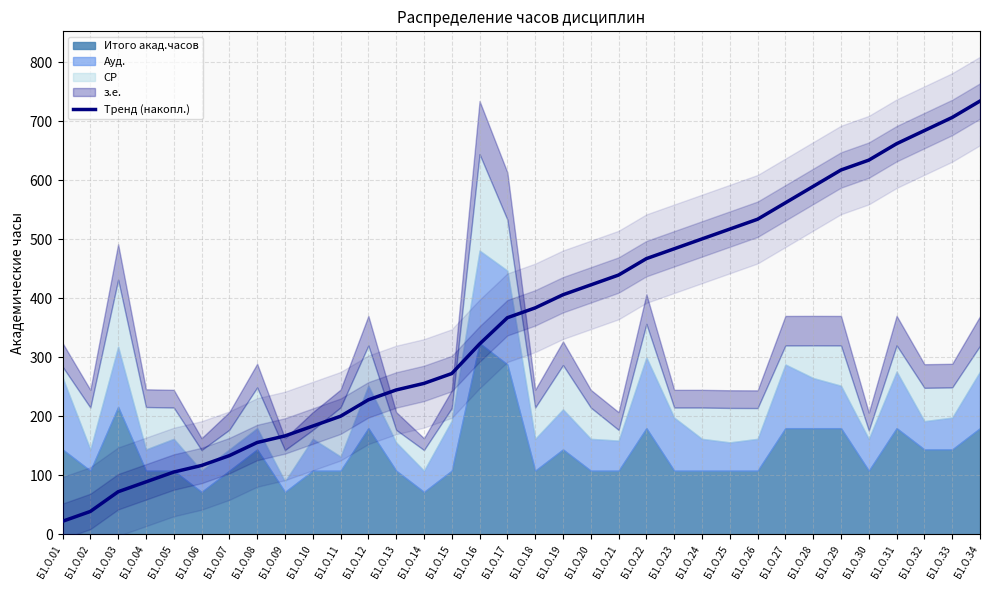

Does the chart display data point markers on the line(s)?

No